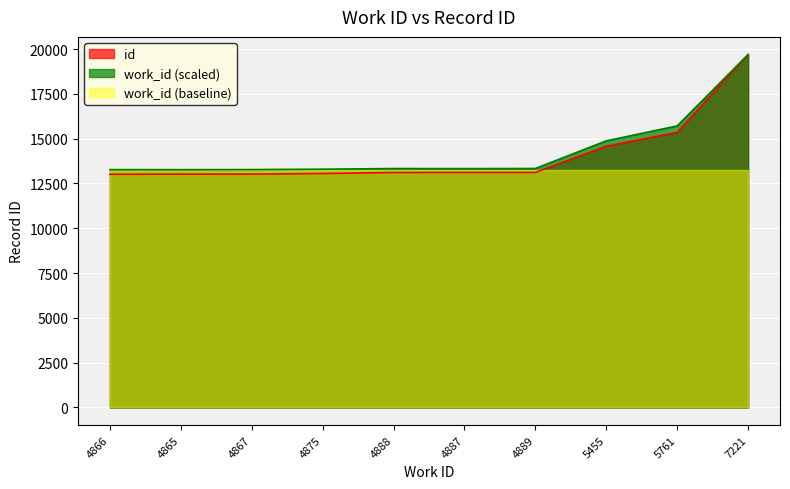

At how many categories does at least one series exceed 13087?

10